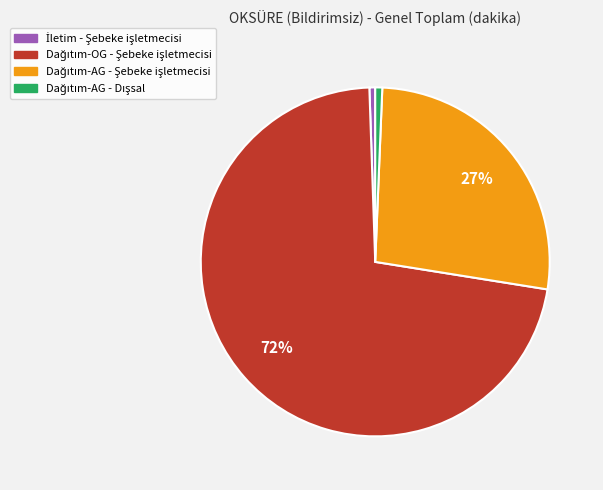

Is there a majority slice in this chart?

Yes